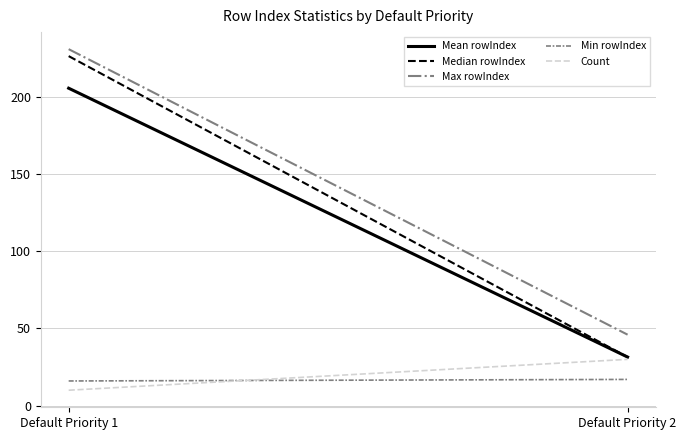

What is the approximate value of Mean rowIndex at Default Priority 2?

31.5